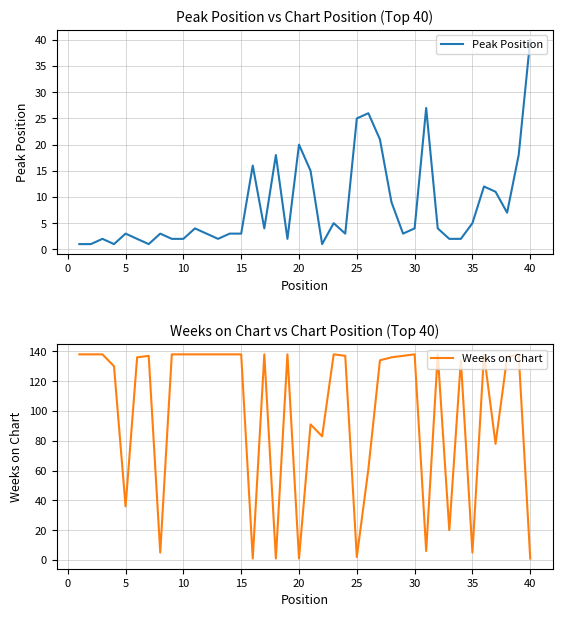

Reading left to right, what are all the values shown in this chart?

Peak Position: 1	1	2	1	3	2	1	3	2	2	4	3	2	3	3	16	4	18	2	20	15	1	5	3	25	26	21	9	3	4	27	4	2	2	5	12	11	7	18	40
Weeks on Chart: 138	138	138	130	36	136	137	5	138	138	138	138	138	138	138	1	138	1	138	1	91	83	138	137	2	61	134	136	137	138	6	138	20	134	5	138	78	136	138	1